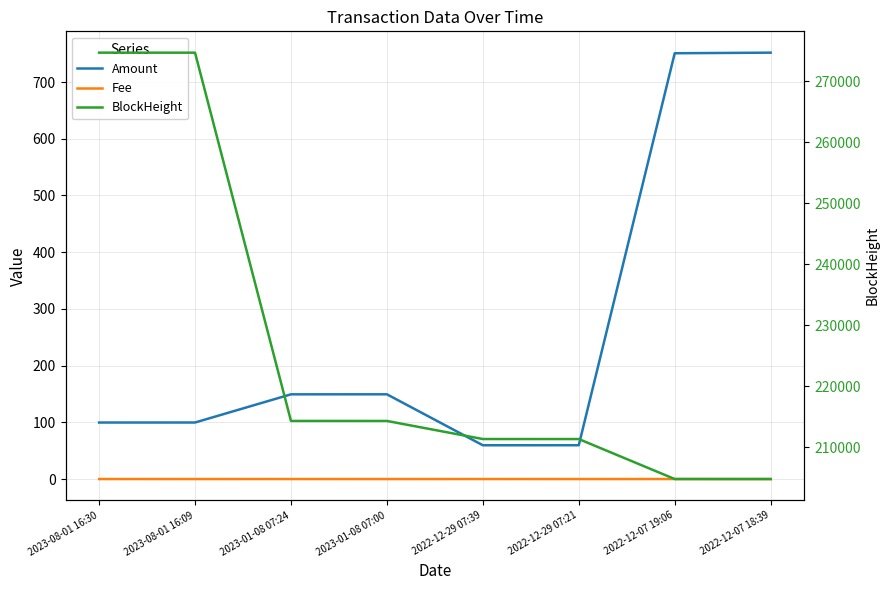

Rank the series at 2023-08-01 16:09 from highest to lowest value.

BlockHeight, Amount, Fee